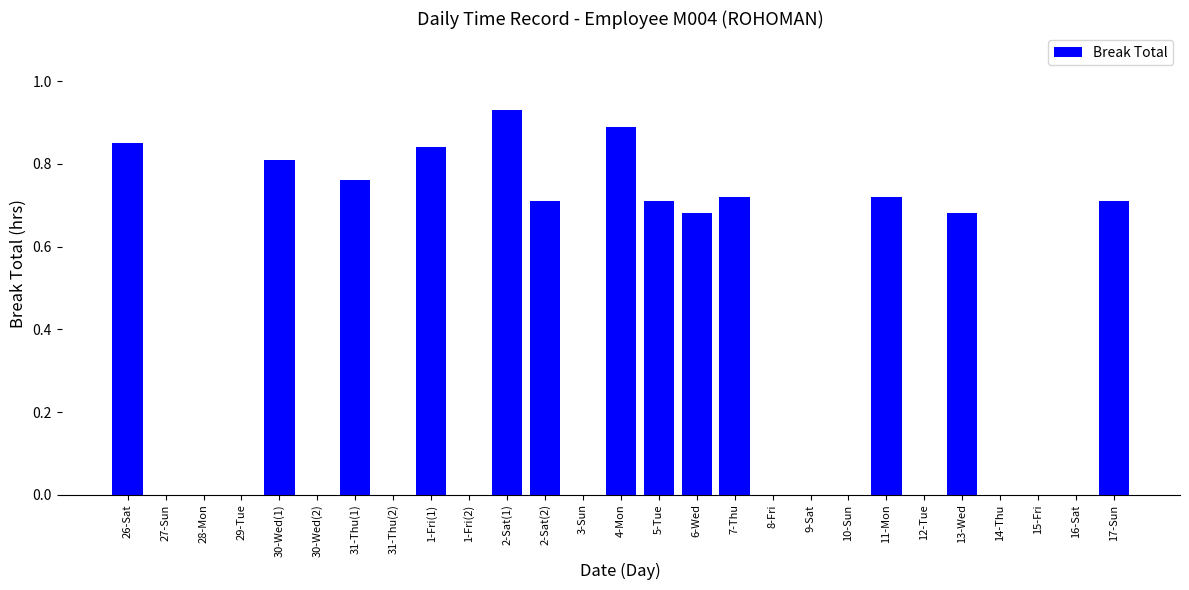

Is it true that the value at 2-Sat(2) is 0.4?

False